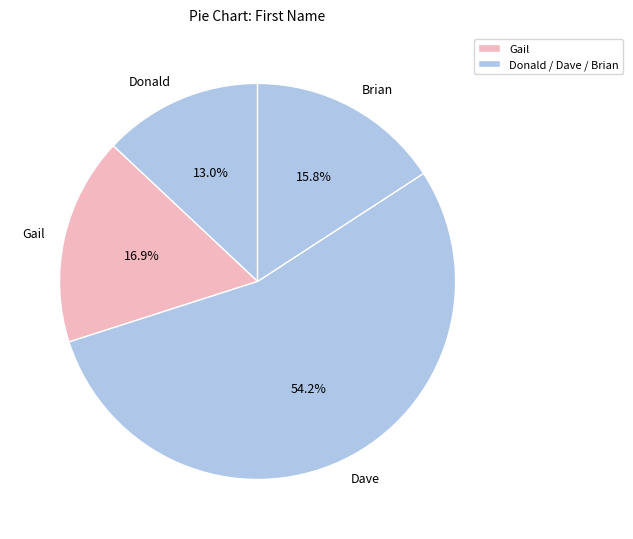

True or false: Gail accounts for 26% of the total.

False